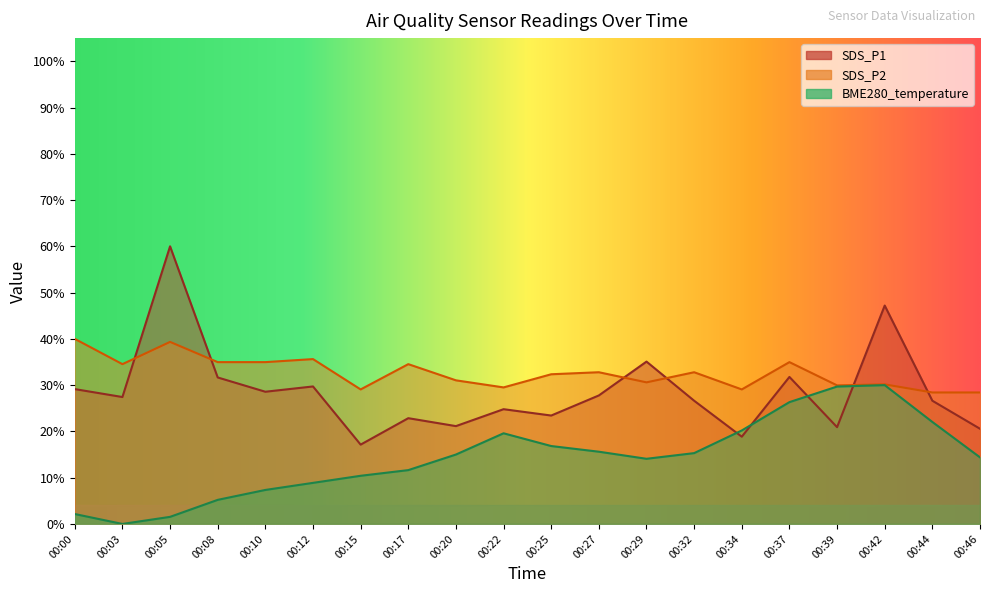

List the labels in order of SDS_P2 value, largest first.

00:00, 00:05, 00:12, 00:08, 00:10, 00:37, 00:03, 00:17, 00:27, 00:32, 00:25, 00:20, 00:29, 00:42, 00:39, 00:22, 00:15, 00:34, 00:44, 00:46